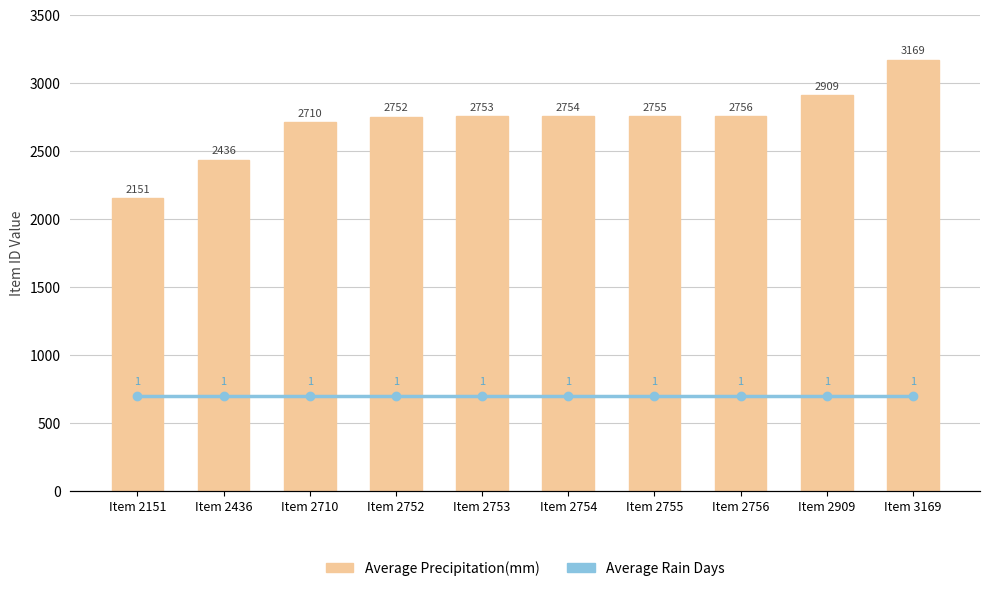

Rank the series by their maximum value, from highest to lowest.

Average Precipitation(mm), Average Rain Days